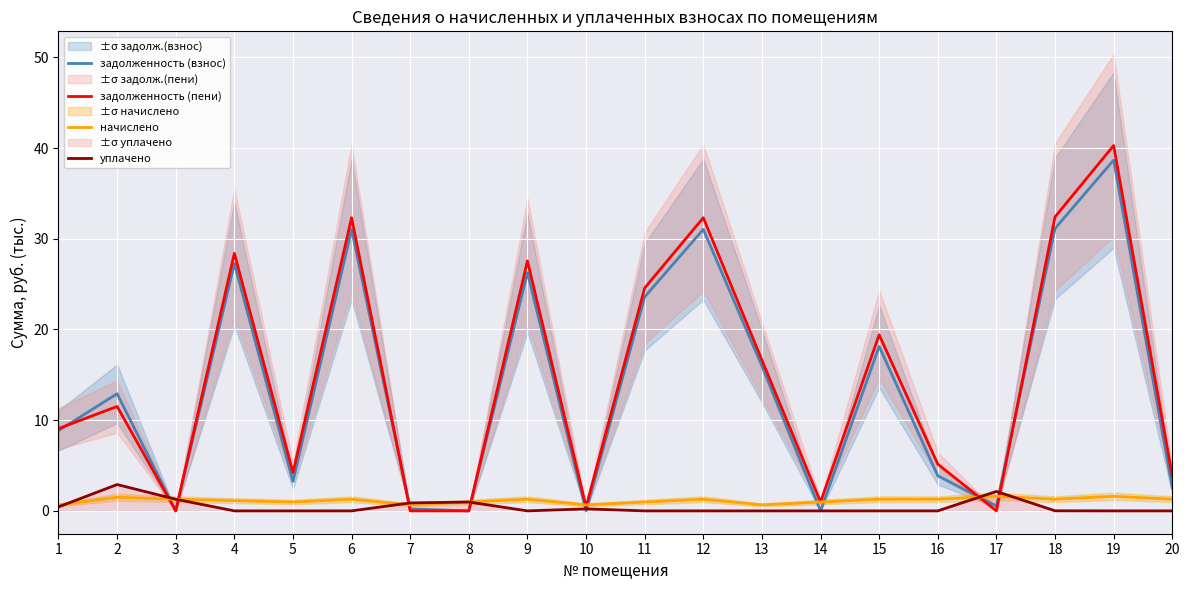

Rank the series at 9 from highest to lowest value.

задолженность (пени), задолженность (взнос), начислено, уплачено